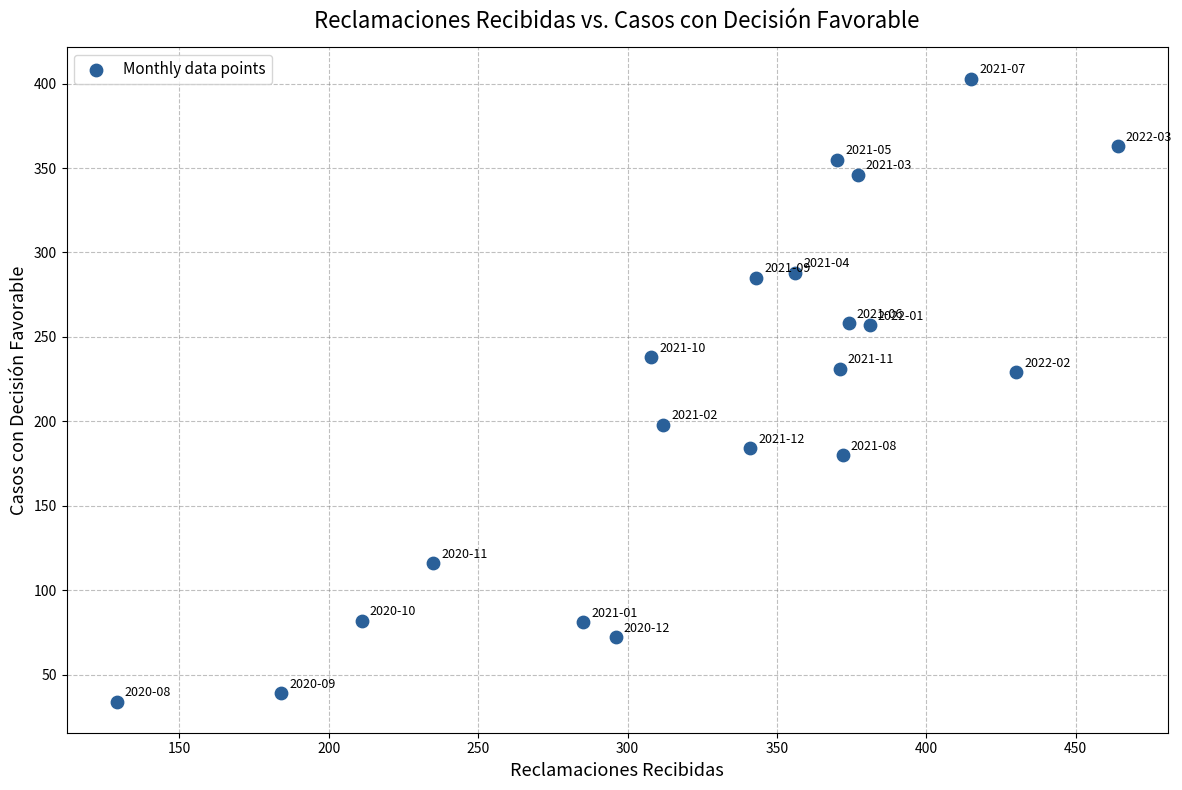

What is the range of Y values (max minus min)?

369